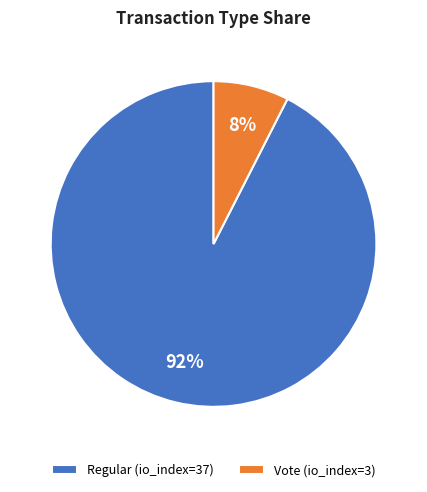

The Regular slice represents 92% of the pie. True or false?

True